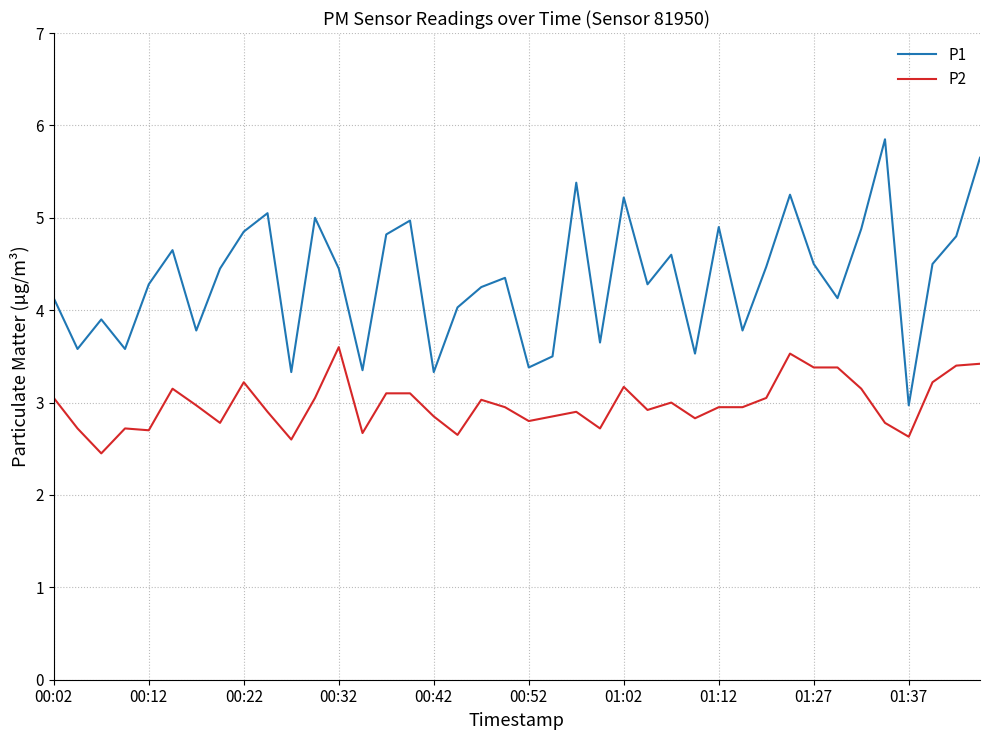

What is the difference between the maximum and minimum values in the P1 series?

2.9